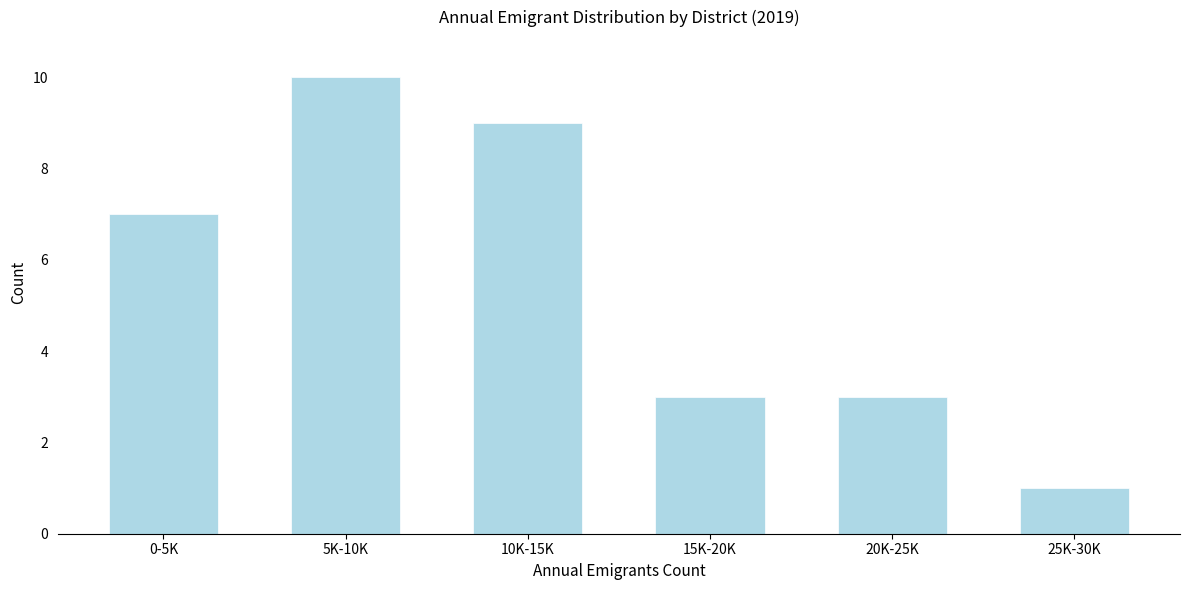

Reading left to right, transcribe all the data shown in this chart.

0-5K=7	5K-10K=10	10K-15K=9	15K-20K=3	20K-25K=3	25K-30K=1